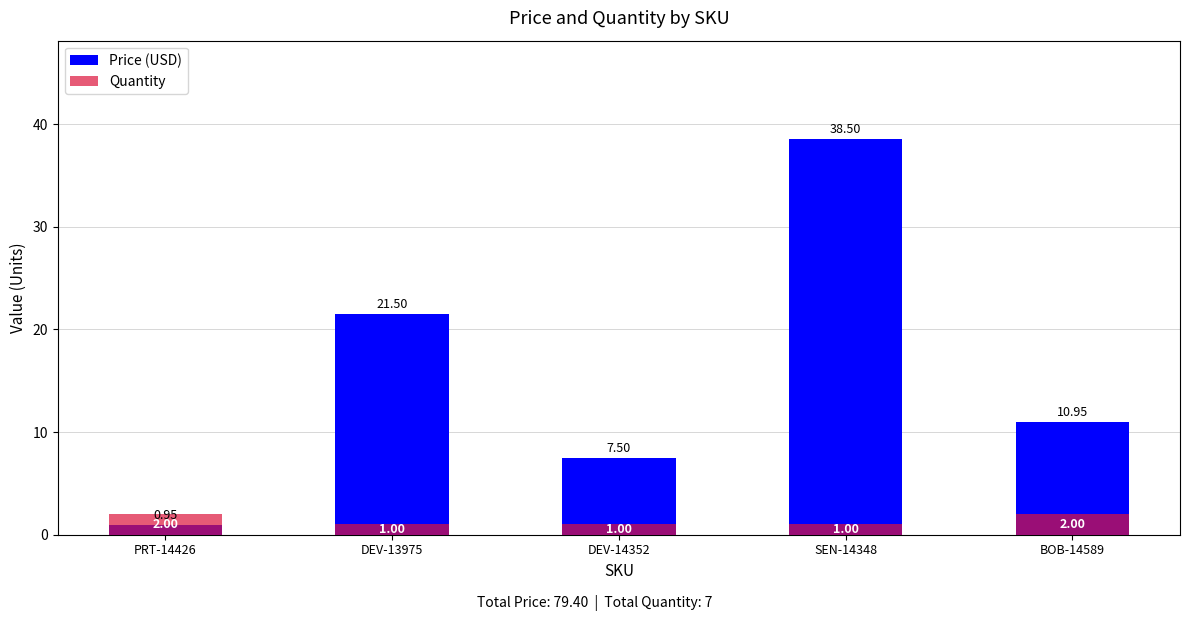

At which label is Quantity closest to 1?

DEV-13975